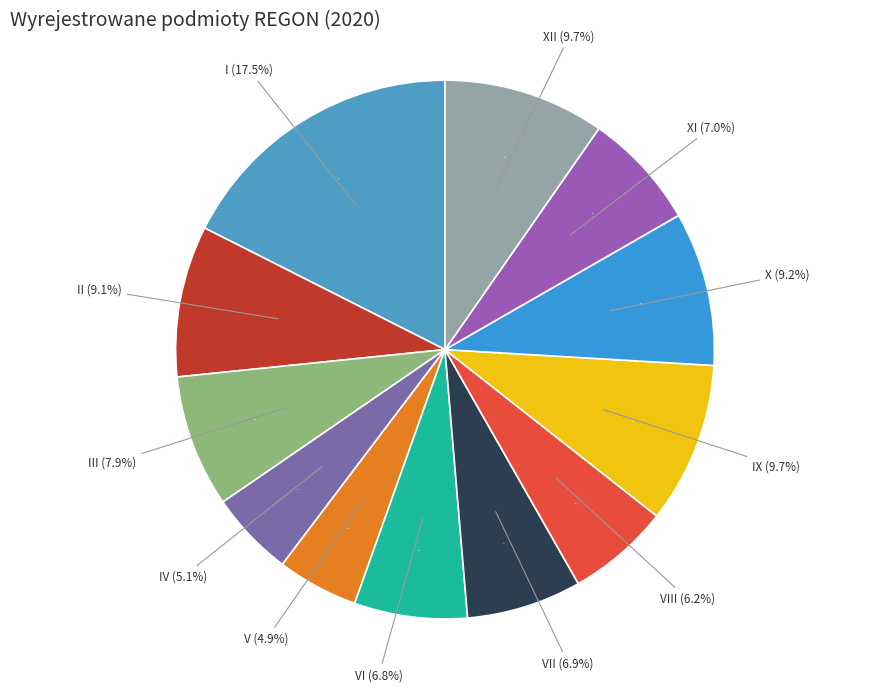

How many slices are in this pie chart?

12